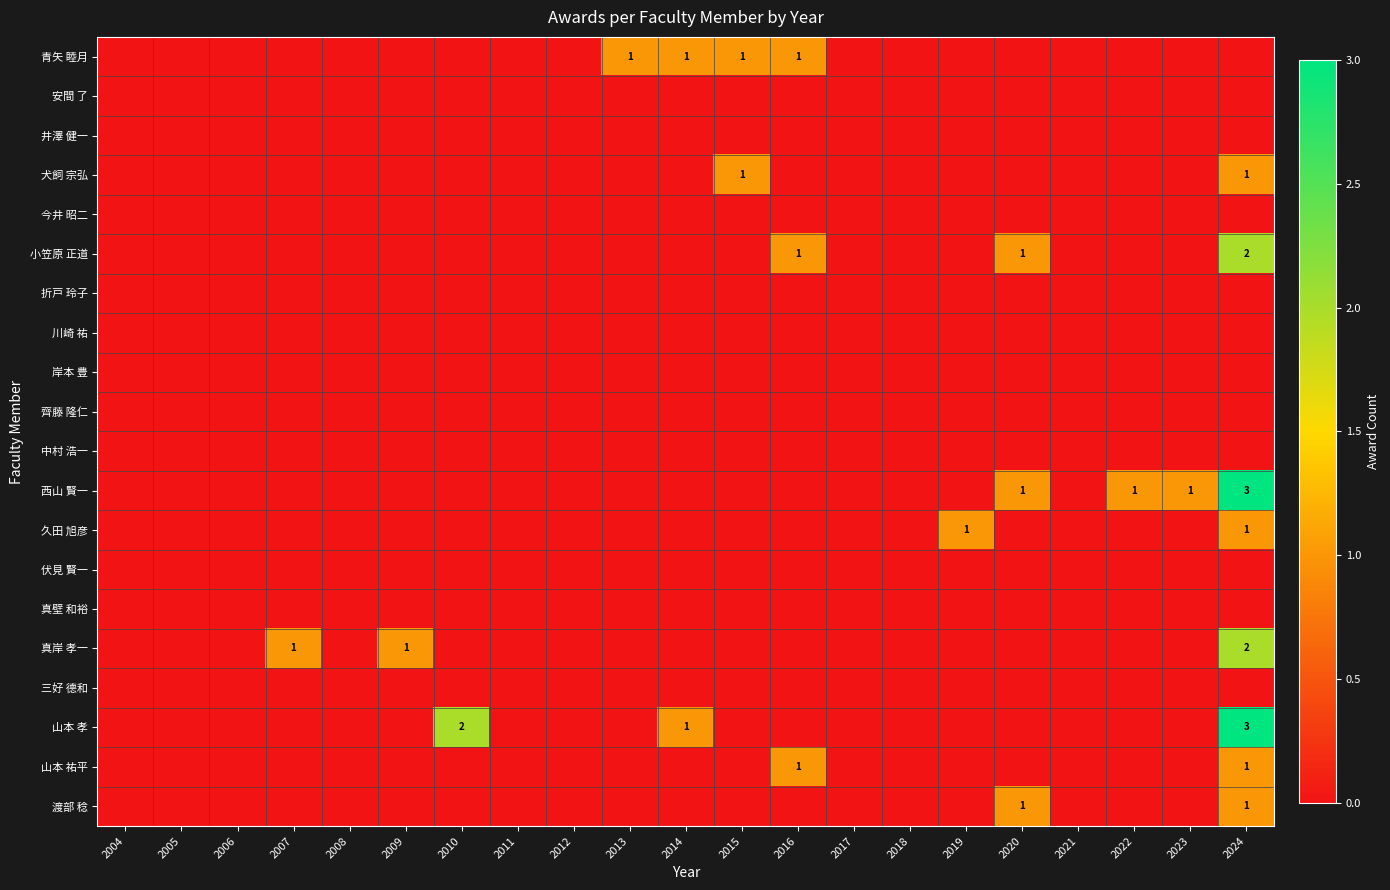

Which series changed the most between 2005 and 2008?

青矢 睦月